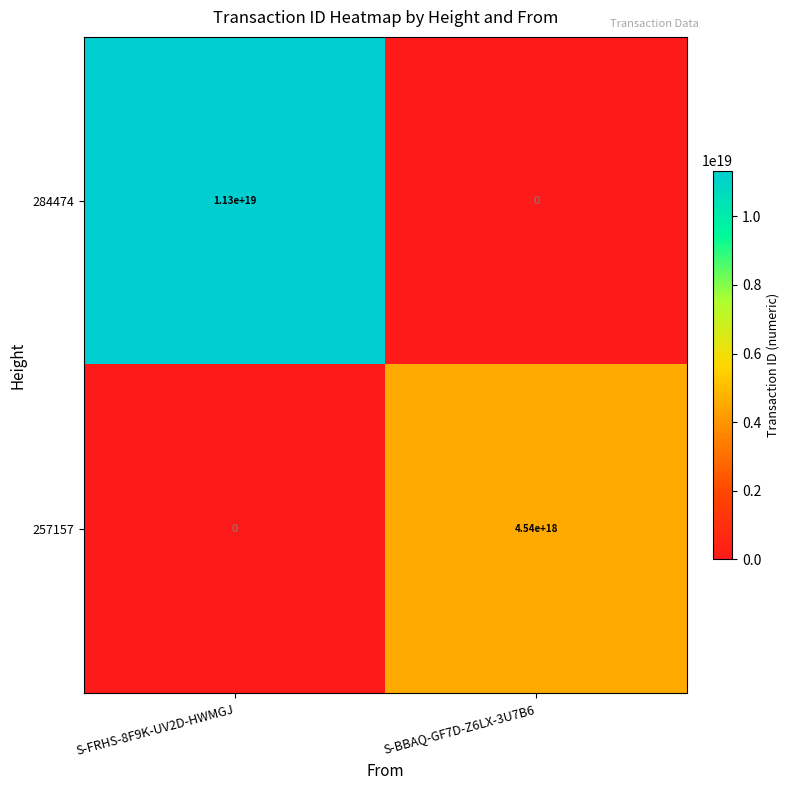

At which category does the chart reach its peak across all series?

S-FRHS-8F9K-UV2D-HWMGJ